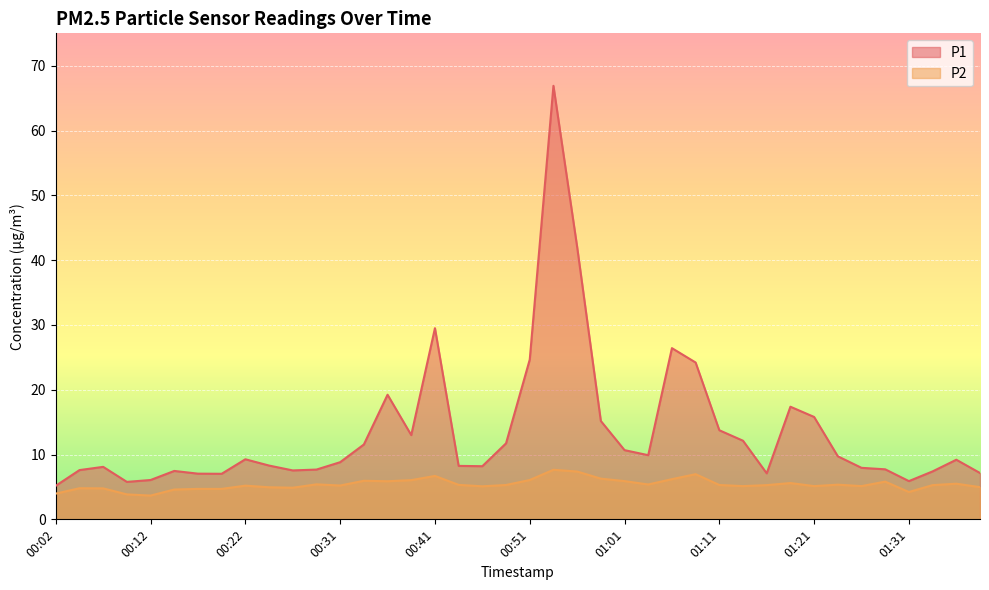

Where does the P2 series first go above 5?

00:22